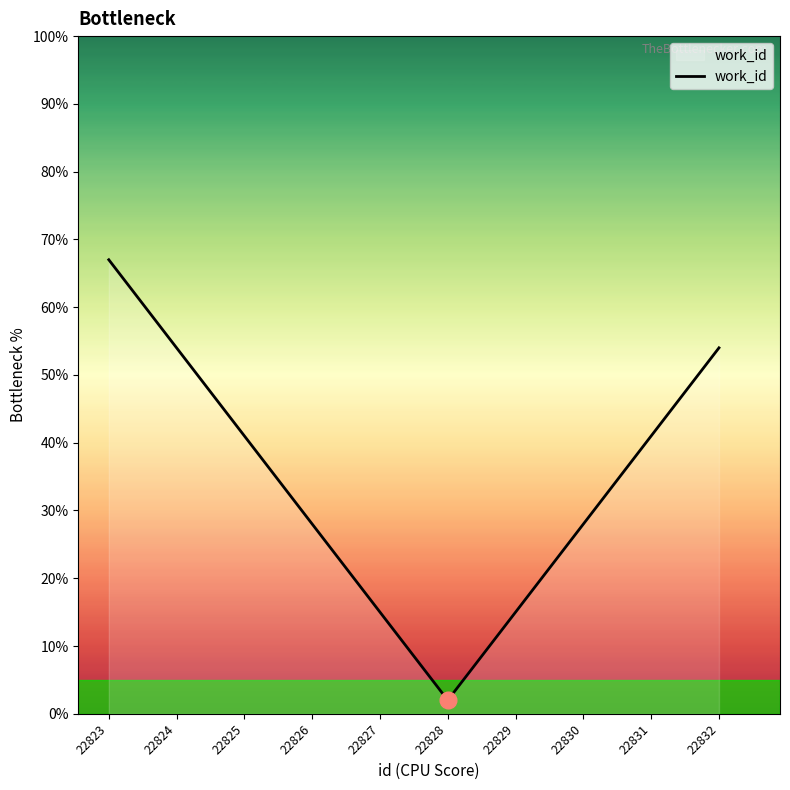

Read the value at 22826.

28